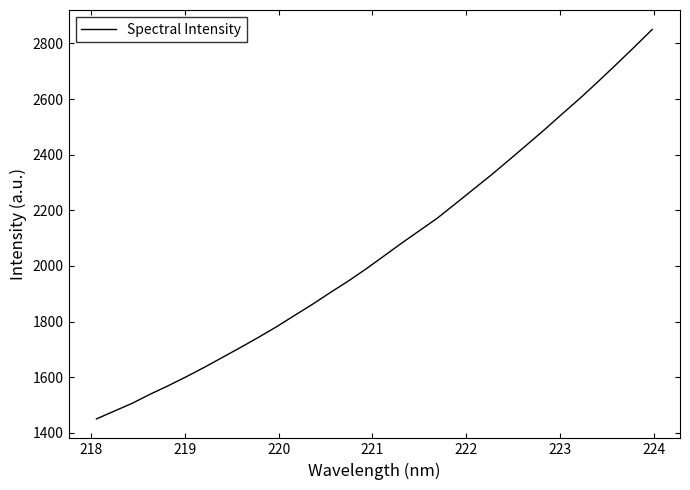

What is the sum of all values?

65922.6